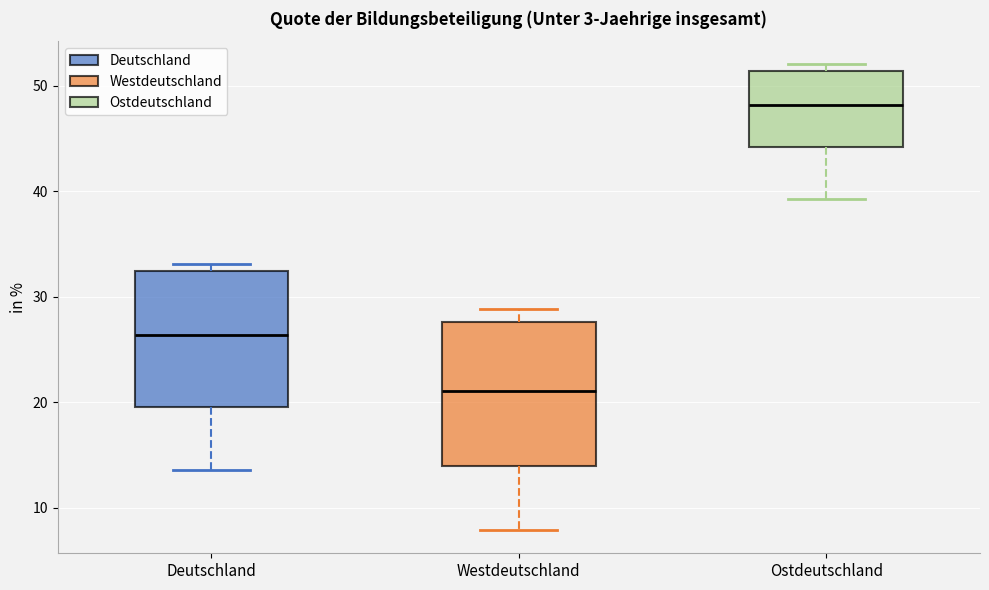

Where does the median line of the box for Ostdeutschland sit on the y-axis? The values are not printed on the chart, so give them approximately, as read against the axis.

48